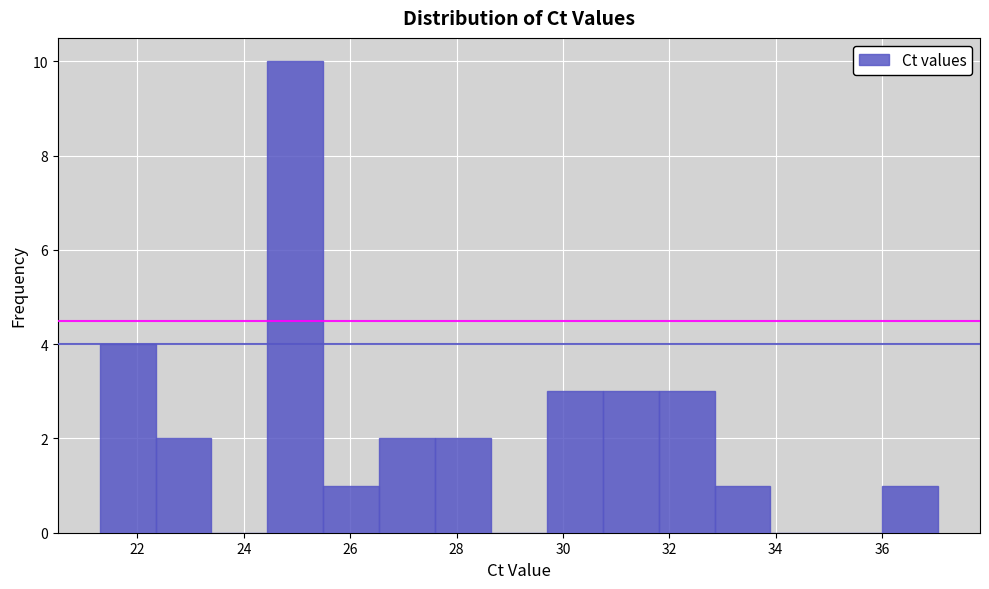

Reading left to right, list every bar in this chart as the range it spans on the x-axis followed by its height. Neither the bar edges nor the heights are printed on the chart, so give them approximately, as read against the axes.

21.2 to 22.4: 4
22.4 to 23.4: 2
23.4 to 24.4: 0
24.4 to 25.4: 10
25.4 to 26.6: 1
26.6 to 27.6: 2
27.6 to 28.6: 2
28.6 to 29.6: 0
29.6 to 30.8: 3
30.8 to 31.8: 3
31.8 to 32.8: 3
32.8 to 34.0: 1
34.0 to 35.0: 0
35.0 to 36.0: 0
36.0 to 37.0: 1